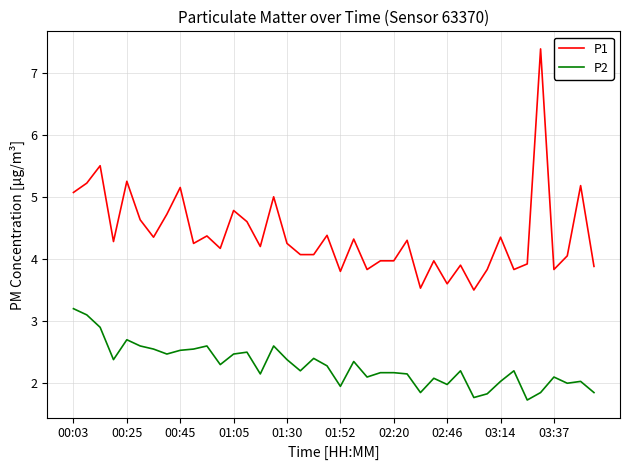

Which series has the widest spread of values?

P1